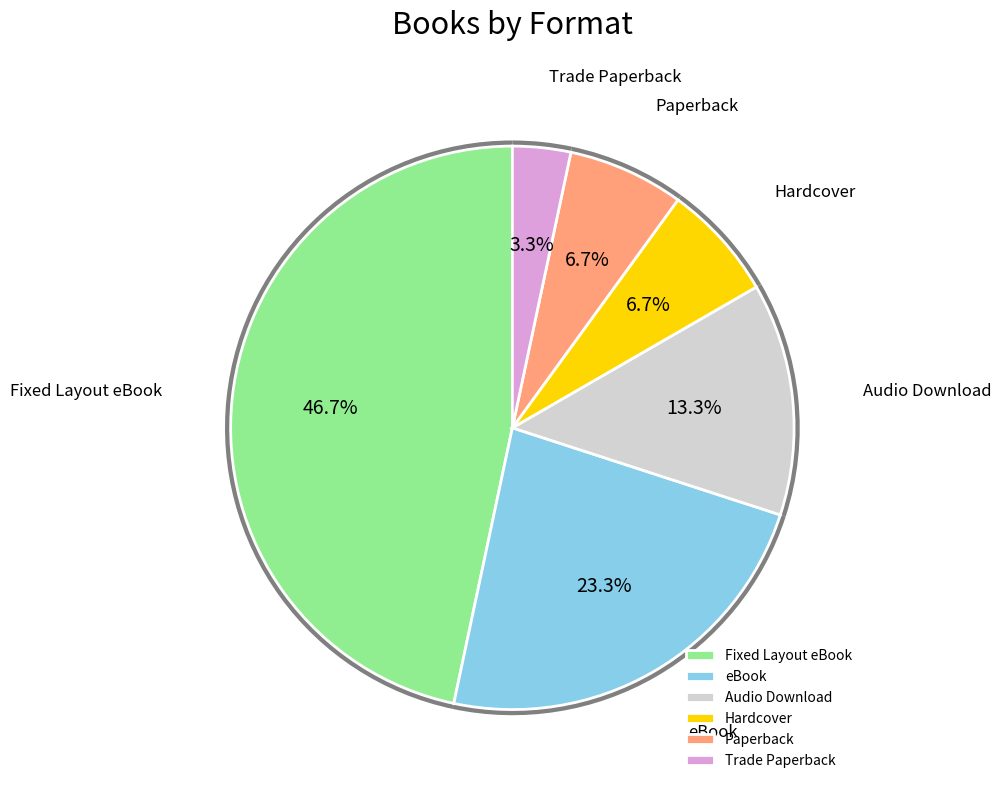

To the nearest percent, what is the difference between the Audio Download and Fixed Layout eBook slice percentages?

33%